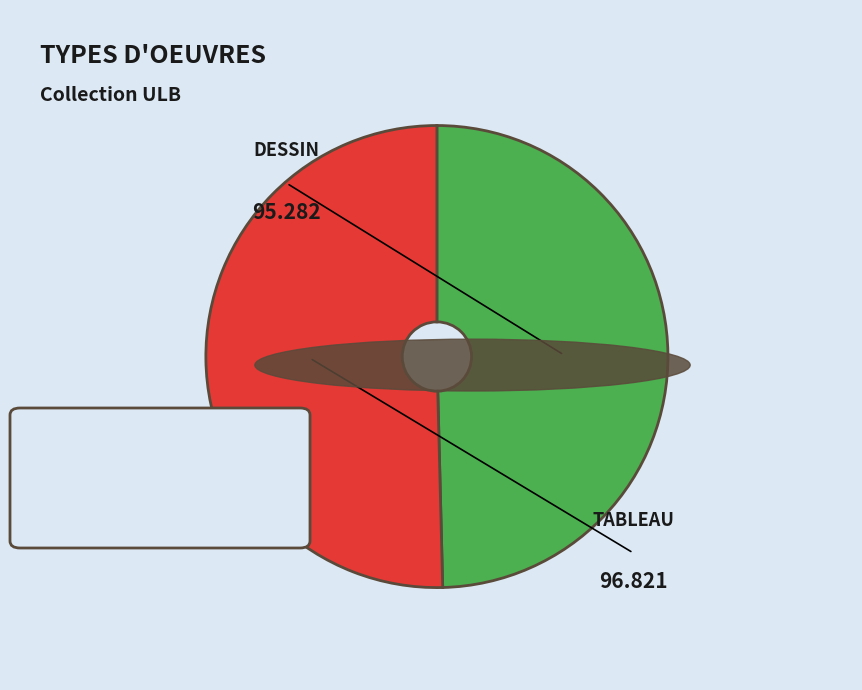

Does any single category account for the majority?

Yes